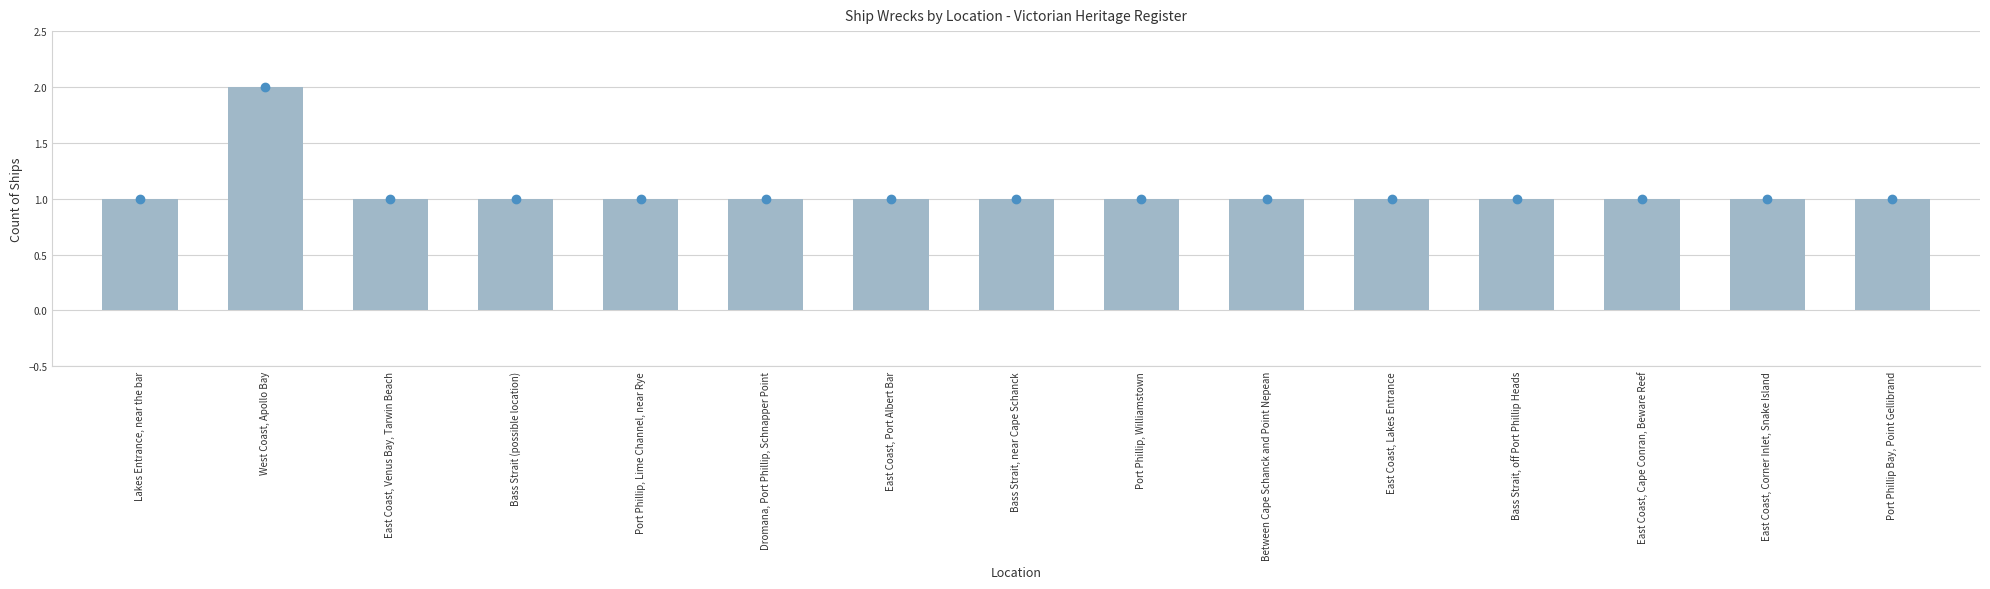

What is the sum of all values?

16